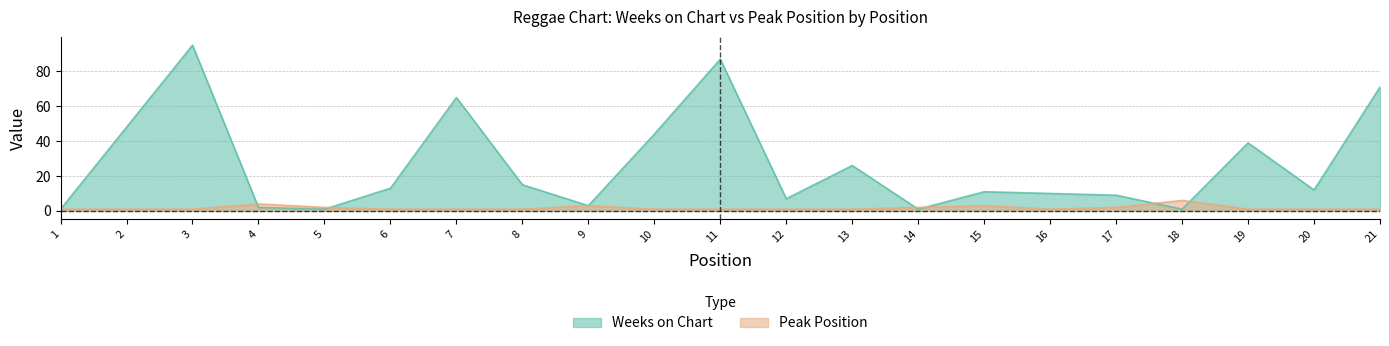

Which has a higher value, 9 or 19?

19